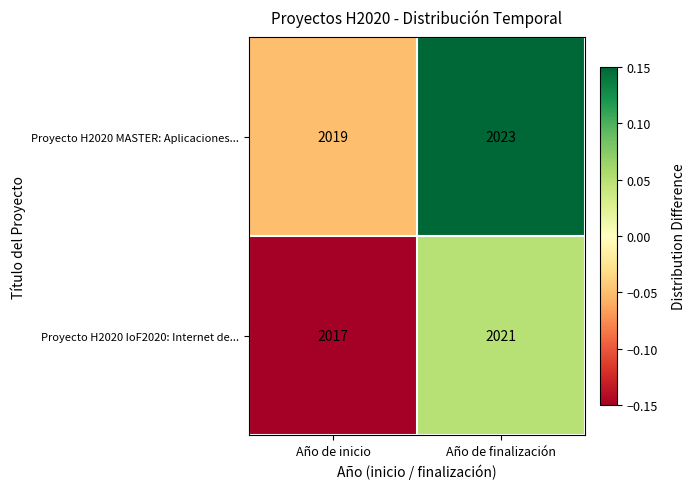

At which label is Proyecto H2020 IoF2020: Internet de... closest to 2019?

Año de inicio